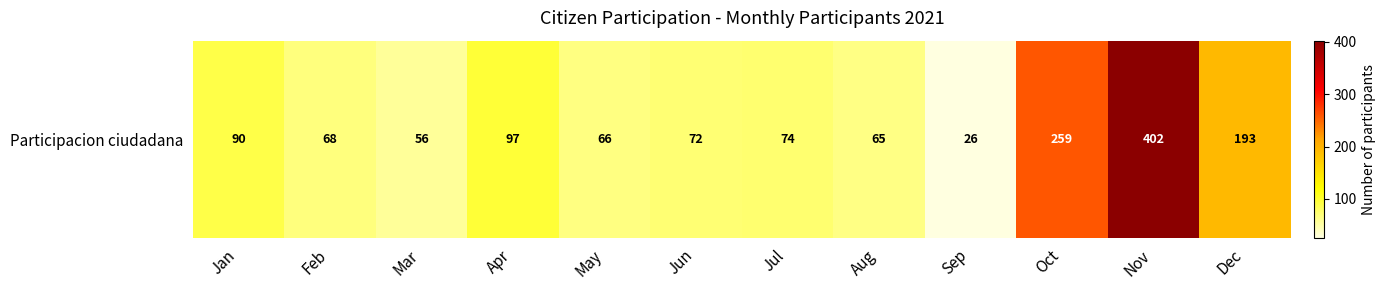

What is the maximum value shown in the chart?

402